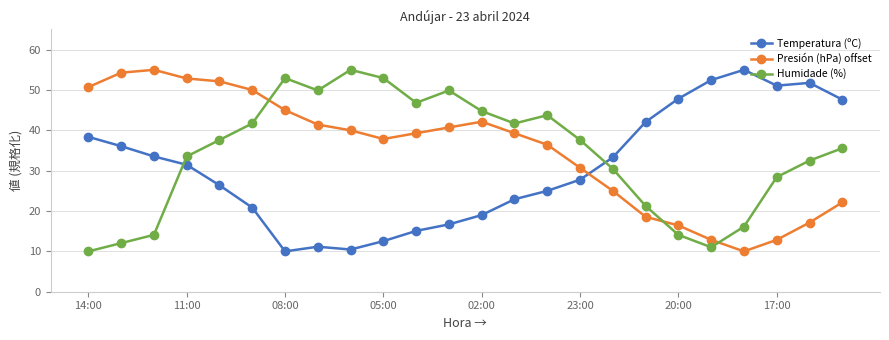

Which series ends up on top after the final intersection of Humidade (%) and Presión (hPa) offset?

Humidade (%)